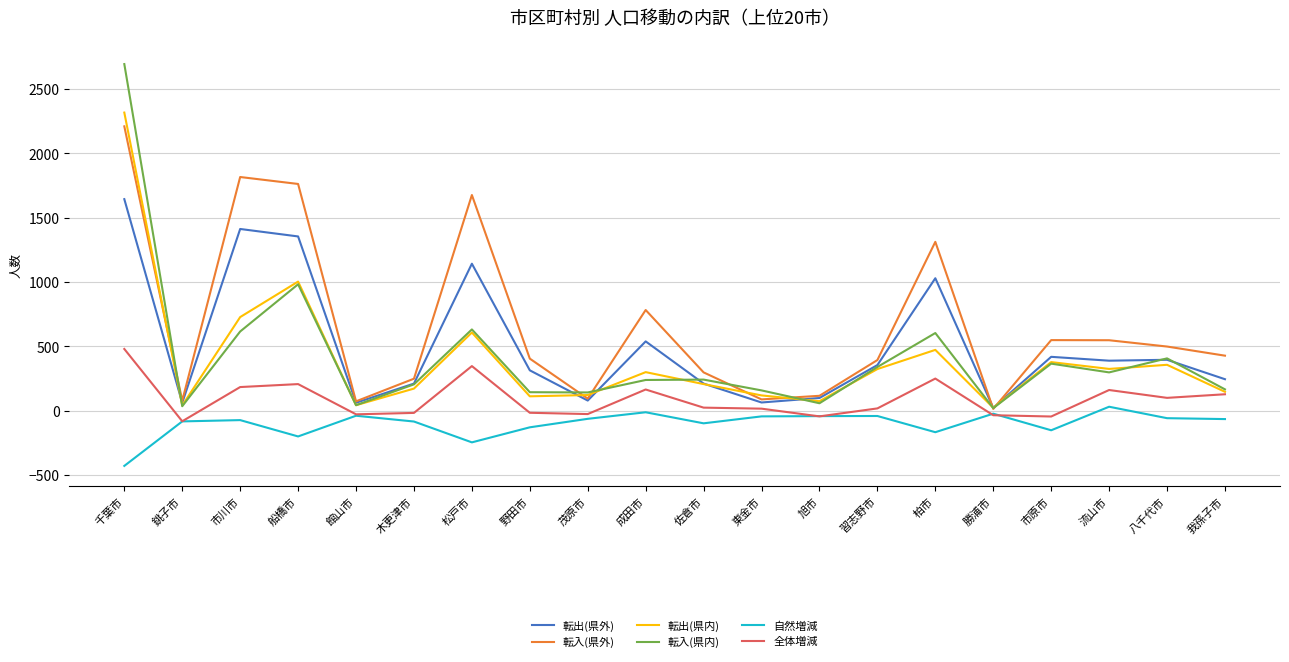

How many lines are shown in the chart?

6